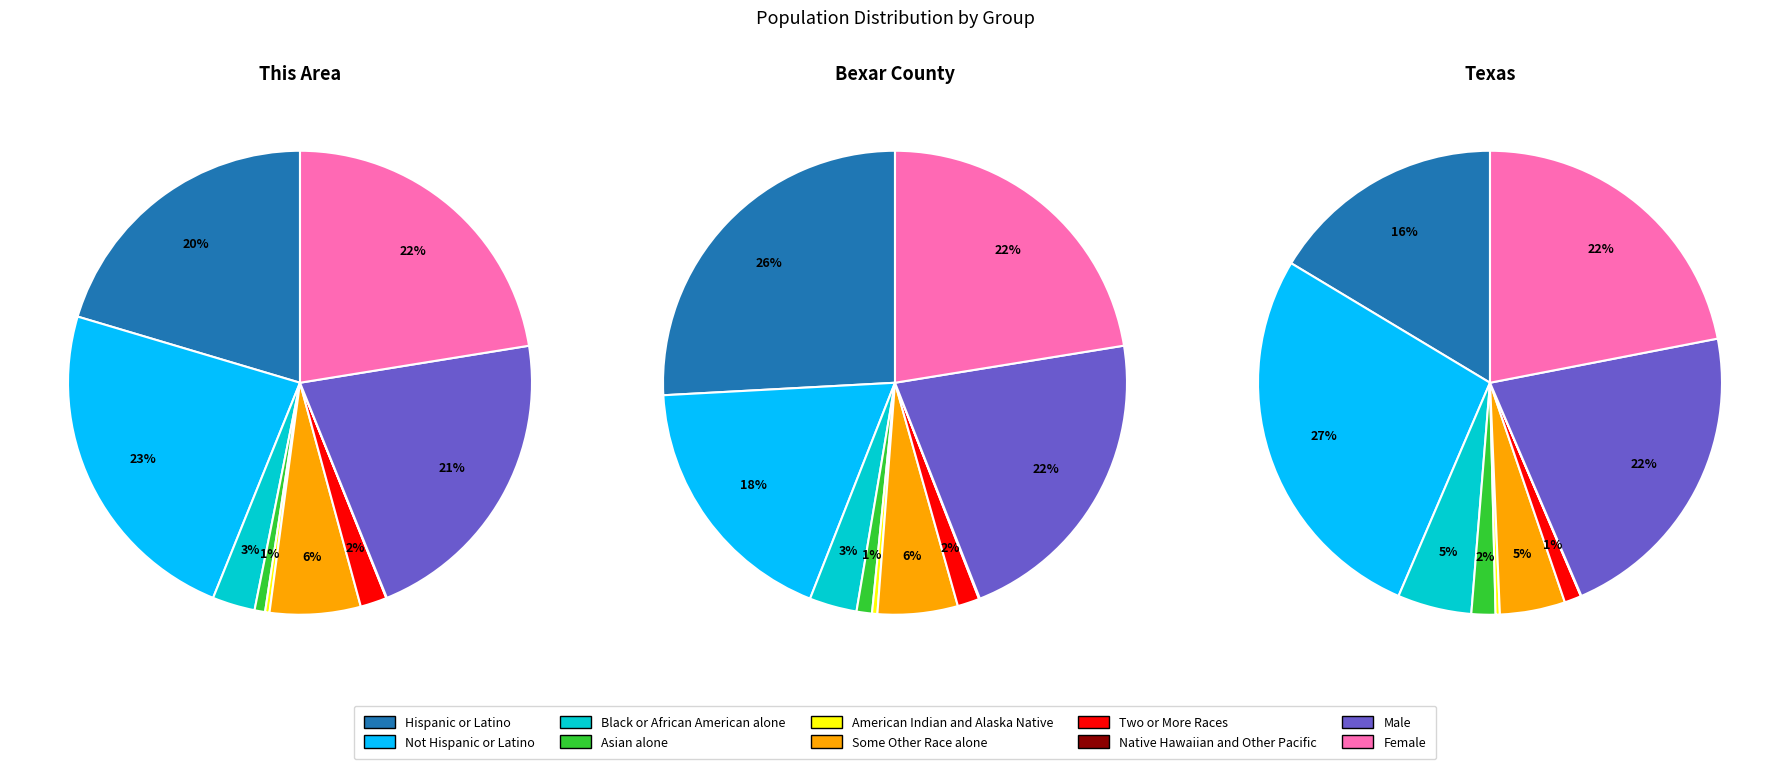

Do Asian alone and Some Other Race alone together represent more than half of the pie?

No